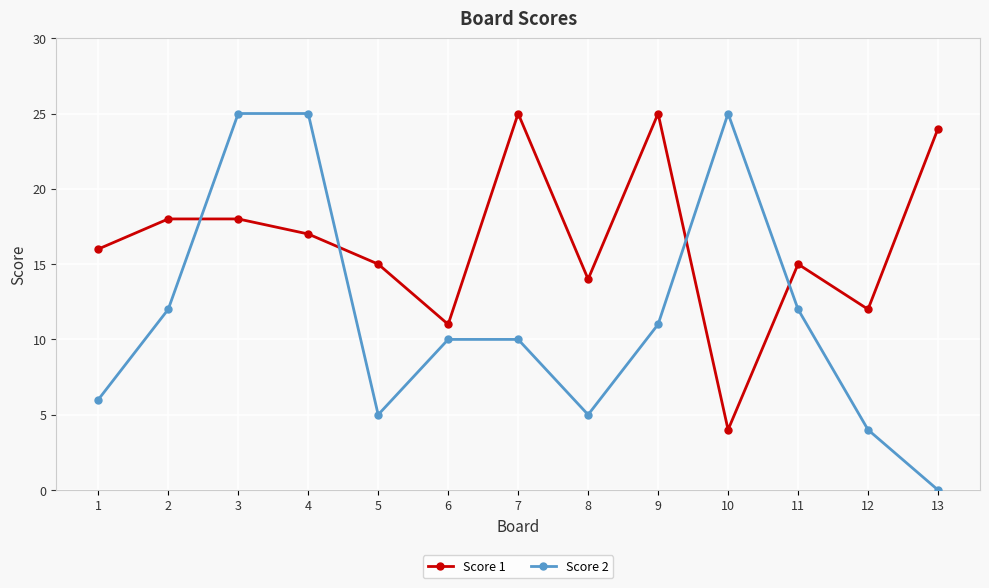

List the series in order of their overall mean, lowest first.

Score 2, Score 1